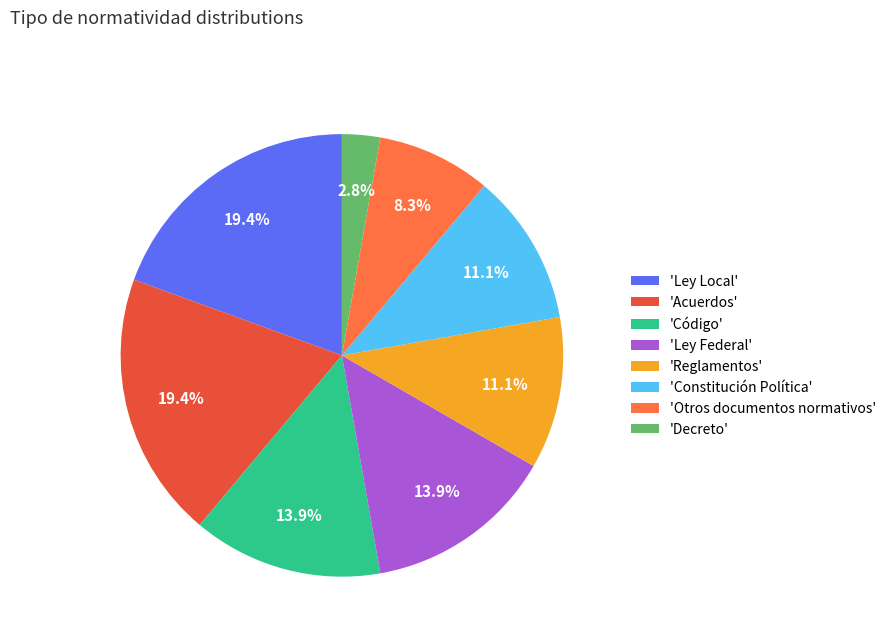

Between 'Decreto' and 'Código', which is larger?

'Código'